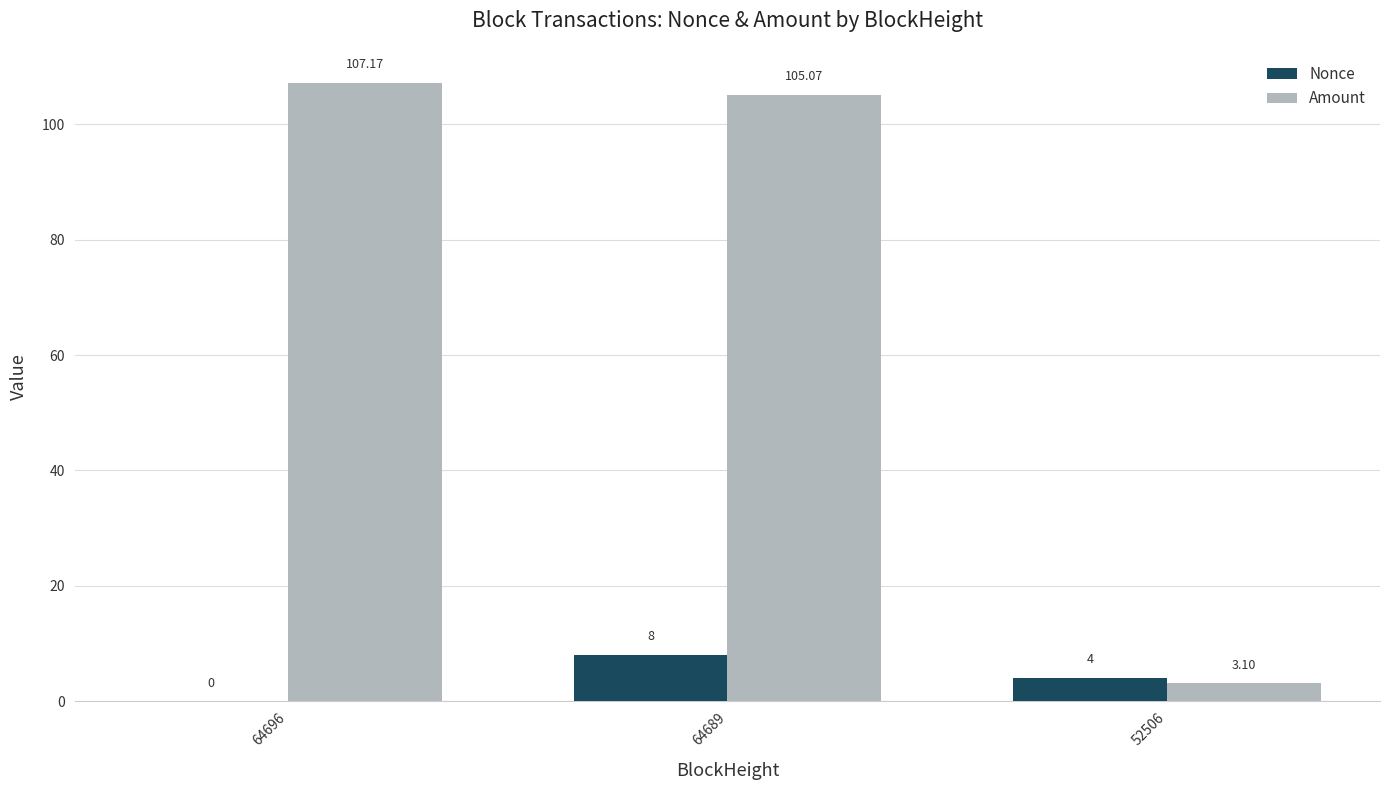

Between 64696 and 64689, which series saw the biggest shift?

Nonce